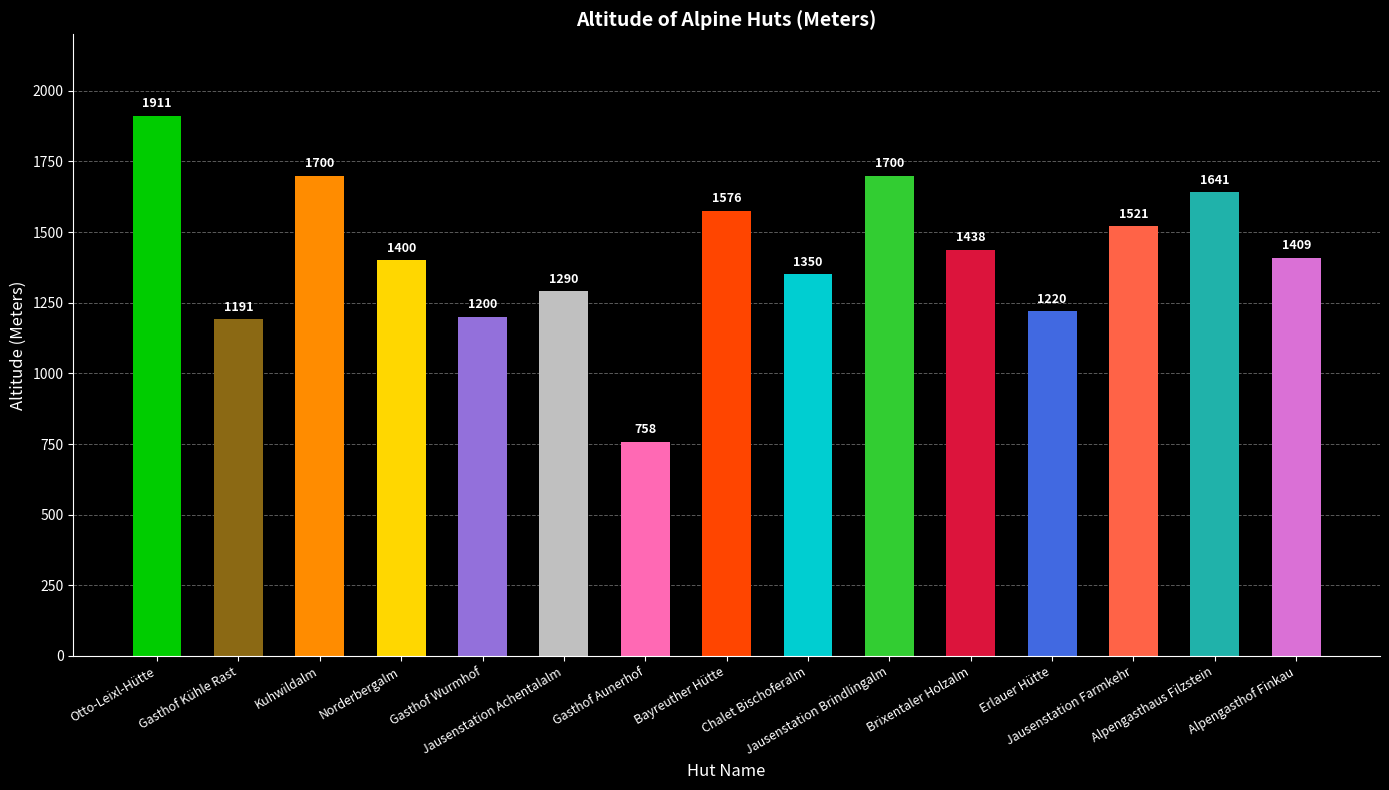

Reading left to right, list all the values displayed in this chart.

1911	1191	1700	1400	1200	1290	758	1576	1350	1700	1438	1220	1521	1641	1409